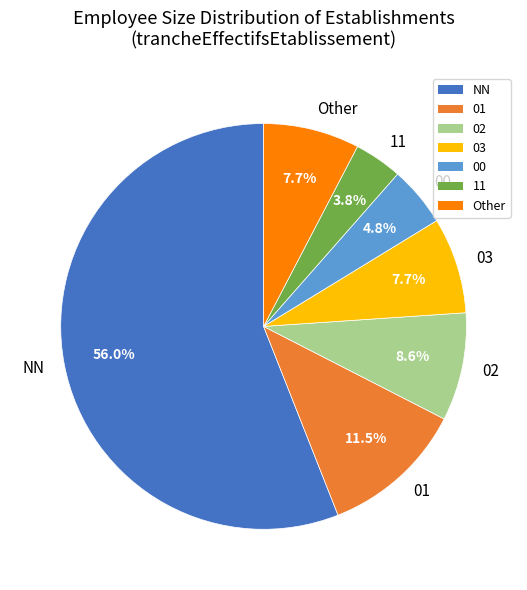

Is there any slice that represents more than half of the pie?

Yes